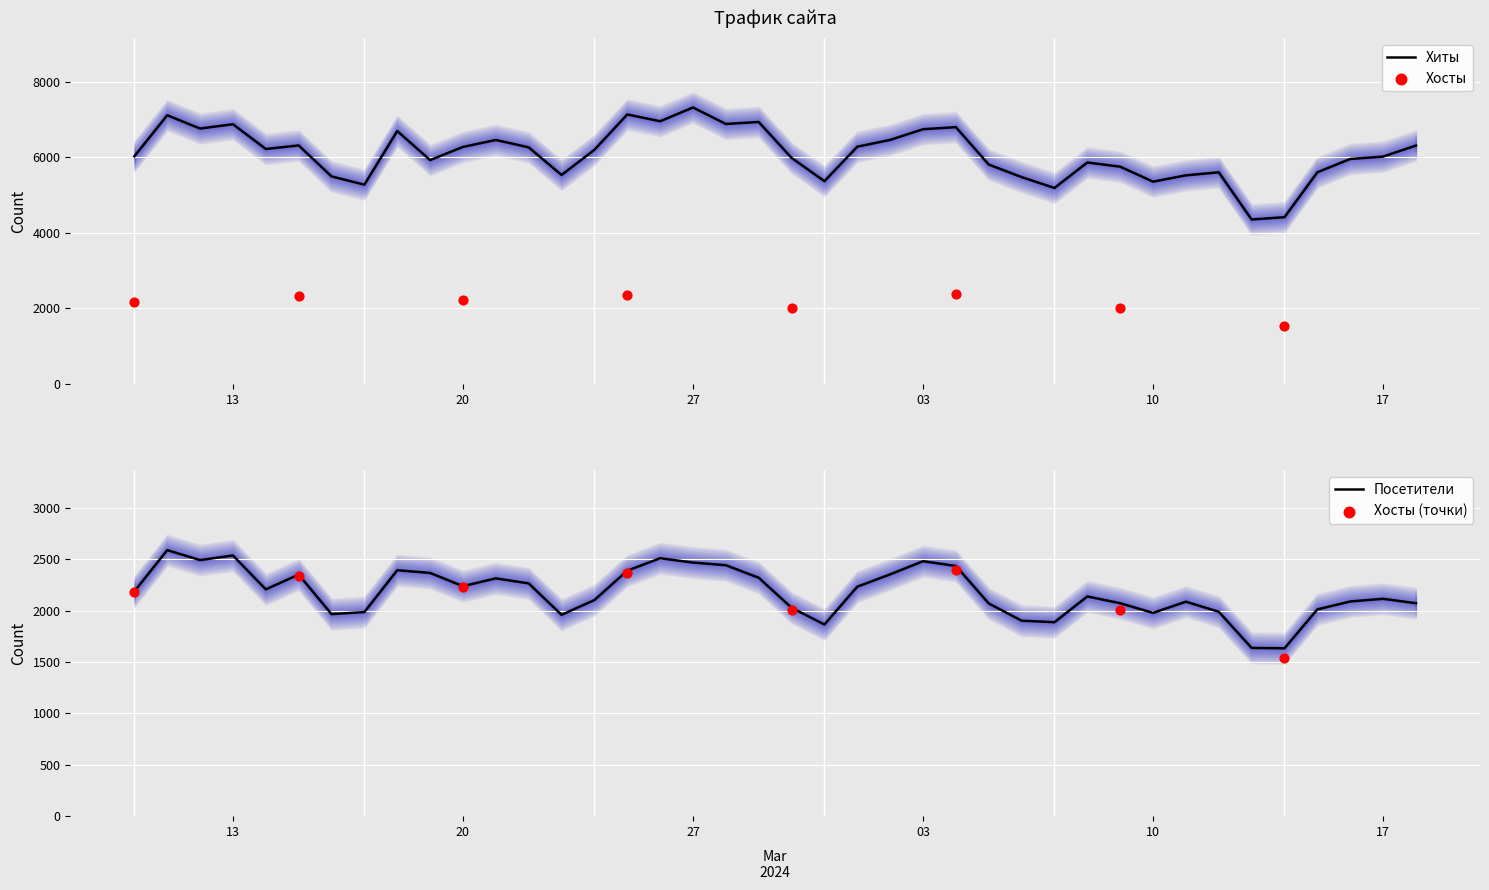

What is the lowest value of the Хиты series?

4354